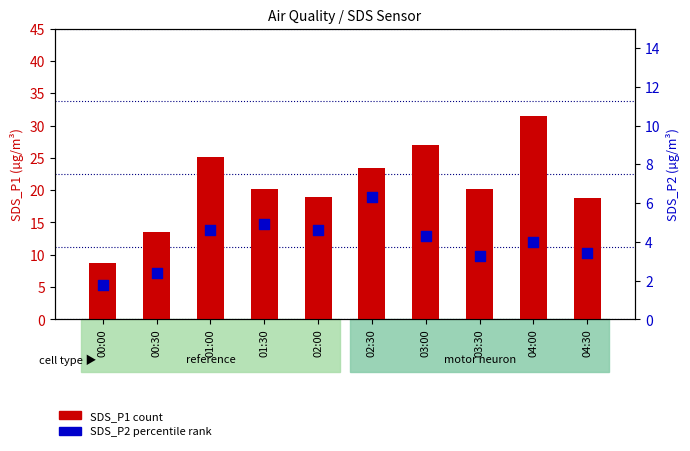

Which series reaches the maximum Y coordinate?

SDS_P1